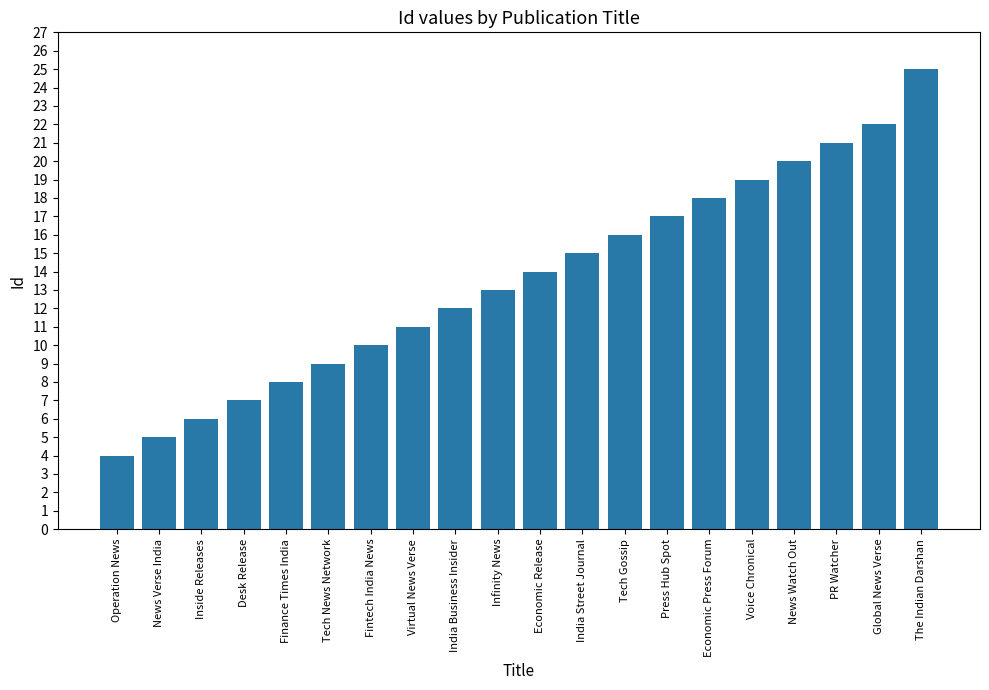

What is the value of the 13th bar from the left?

16